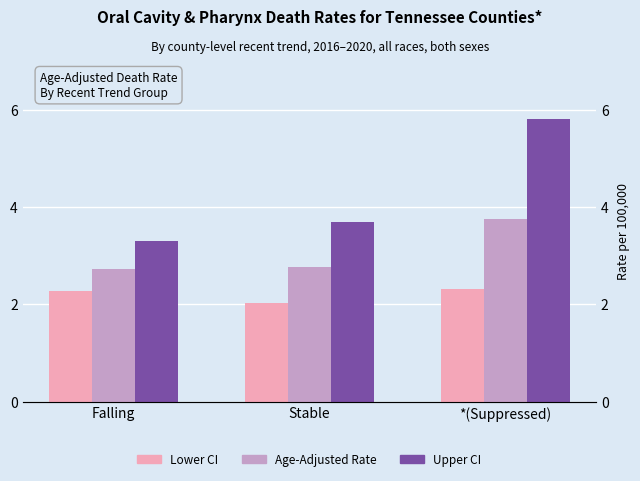

Is the value of Lower CI at Falling greater than the value of Upper CI at Stable?

No